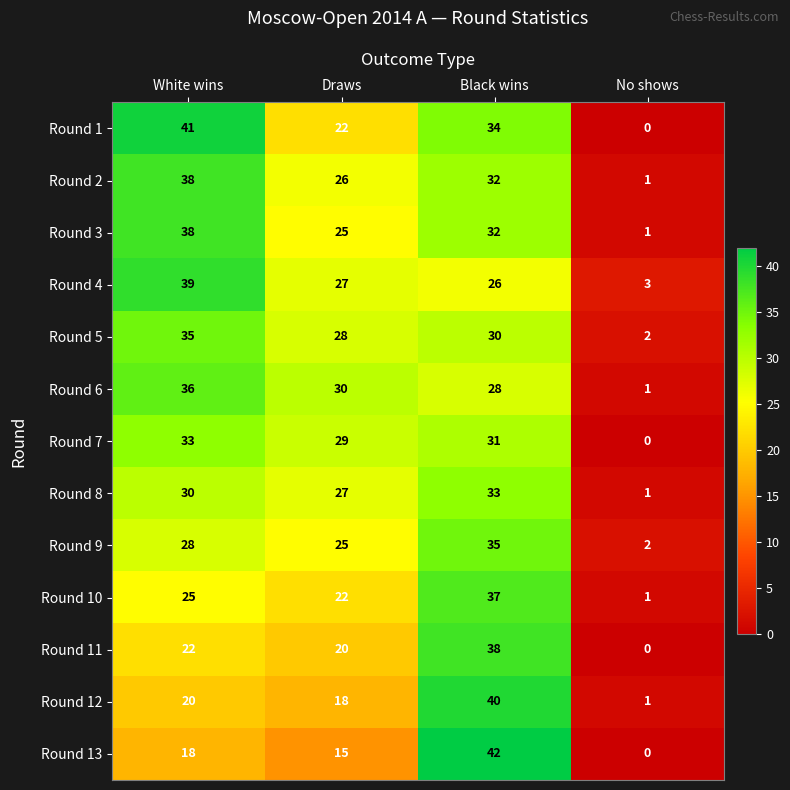

What is the difference between the Round 7 values at White wins and Draws?

4